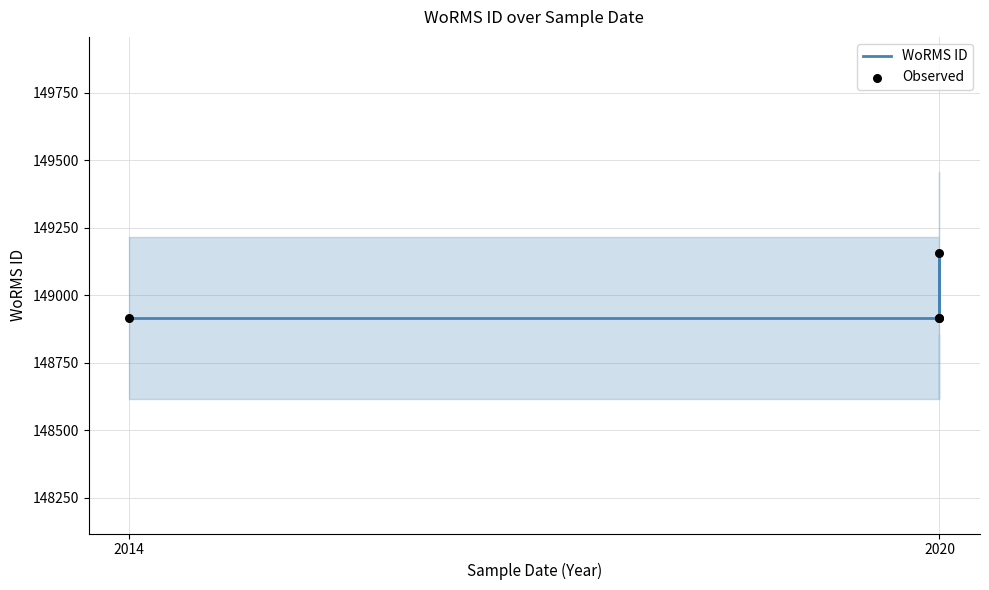

Is the value of Observed at 2020 greater than the value of WoRMS ID at 2020?

No